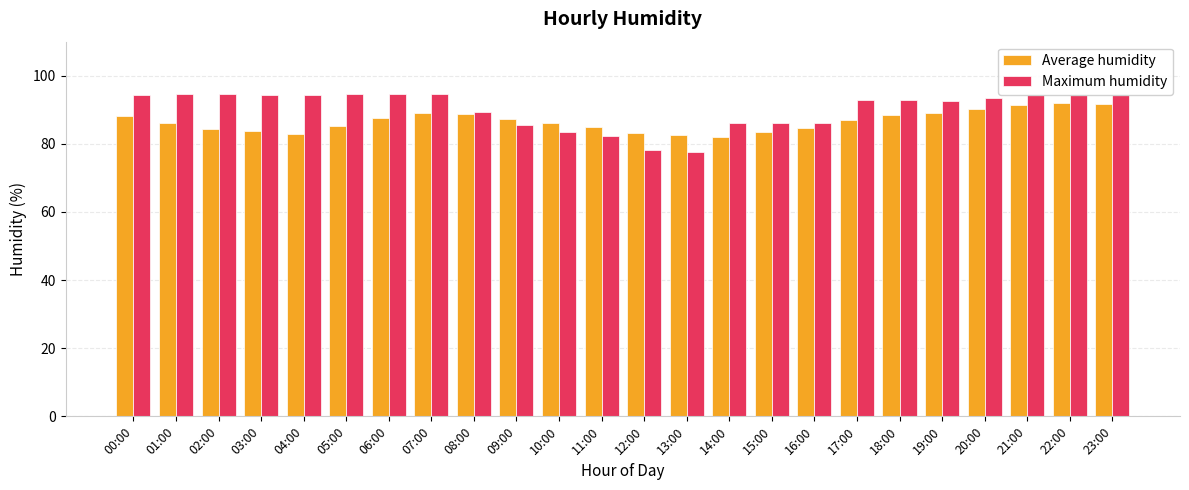

What is the spread (max minus min) of values at 08:00?

0.6